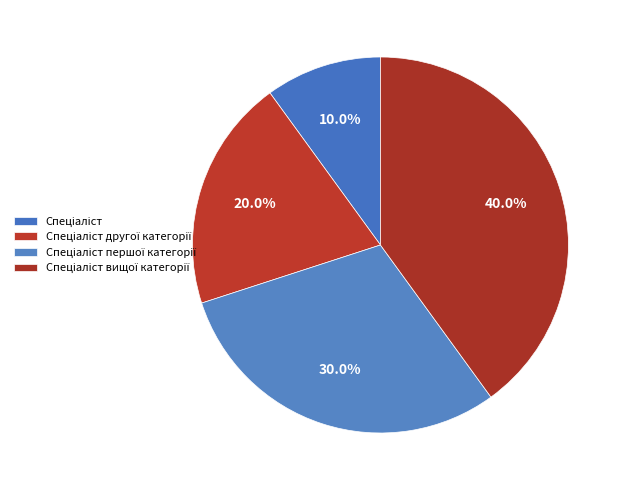

To the nearest percent, what is the difference between the largest and smallest slice percentages?

30%